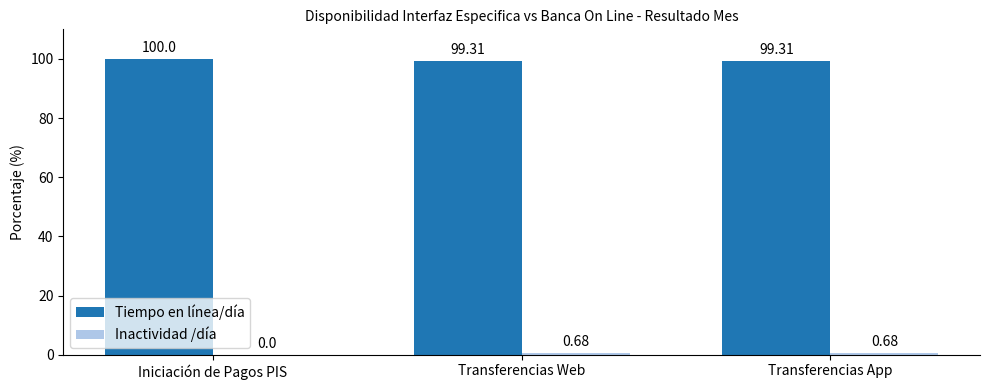

Between Iniciación de Pagos PIS and Transferencias Web, which series saw the biggest shift?

Tiempo en línea/día